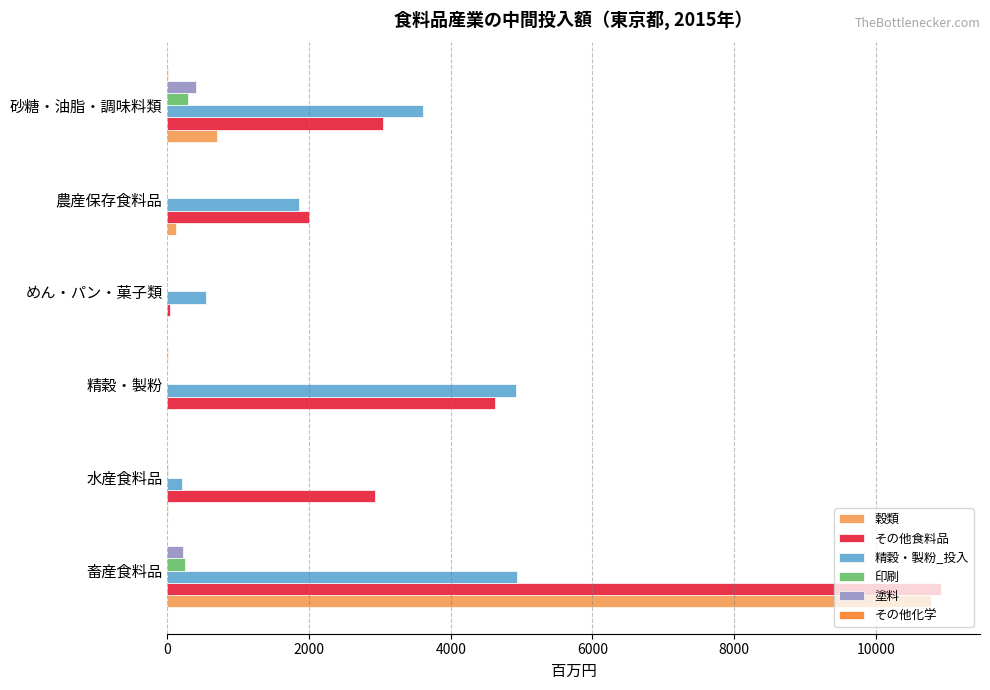

Is it true that その他食料品 equals 3043 at 砂糖・油脂・調味料類?

True